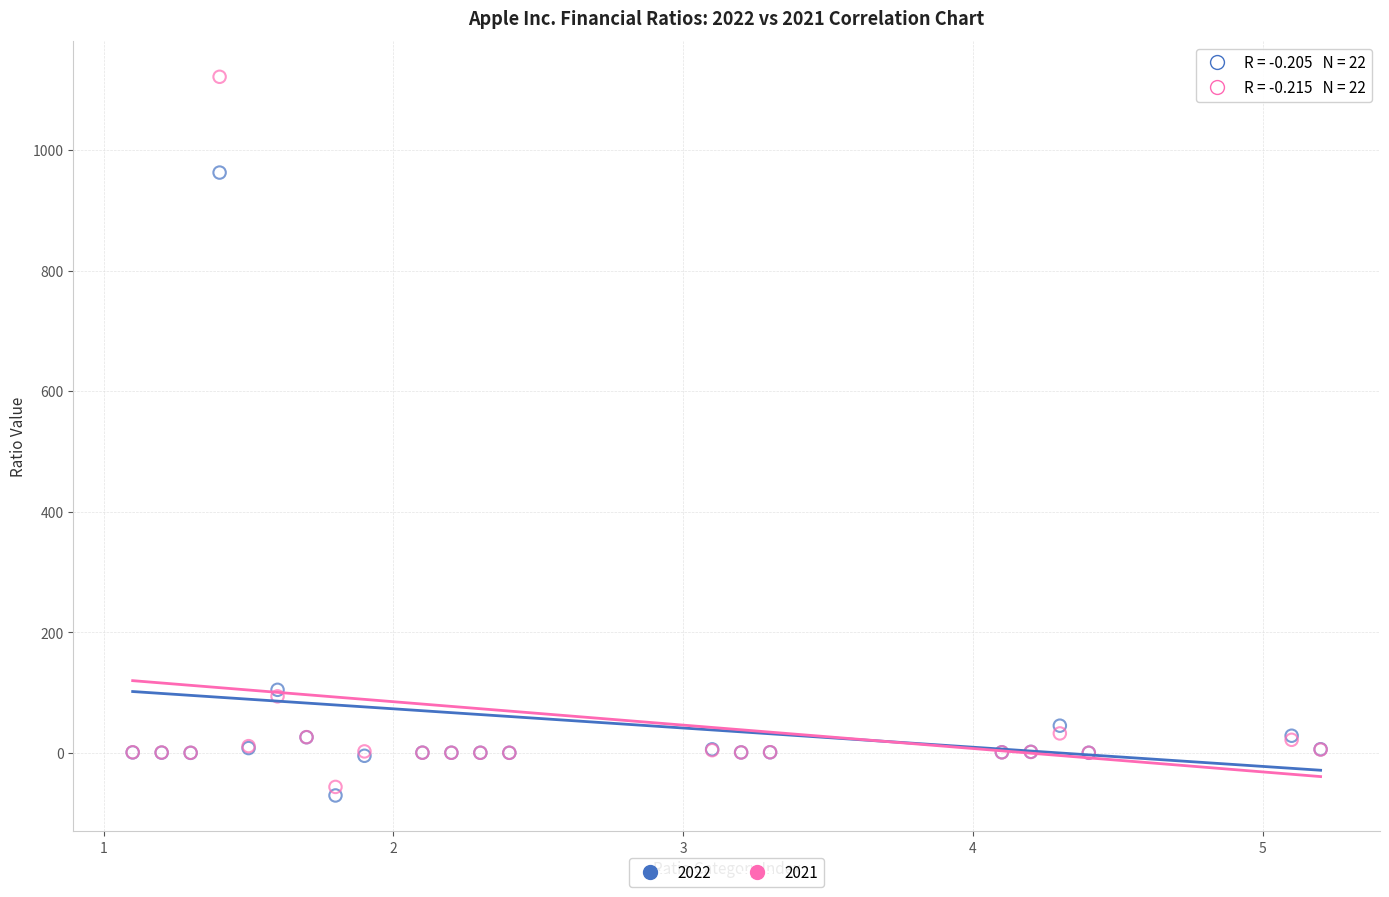

Which series has the widest spread of Y values?

2021